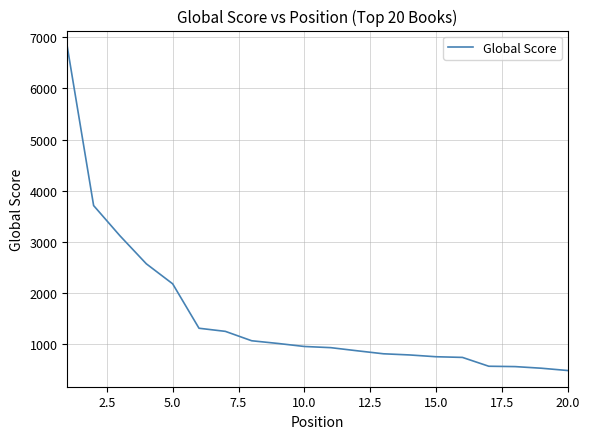

Does the chart have visible grid lines?

Yes